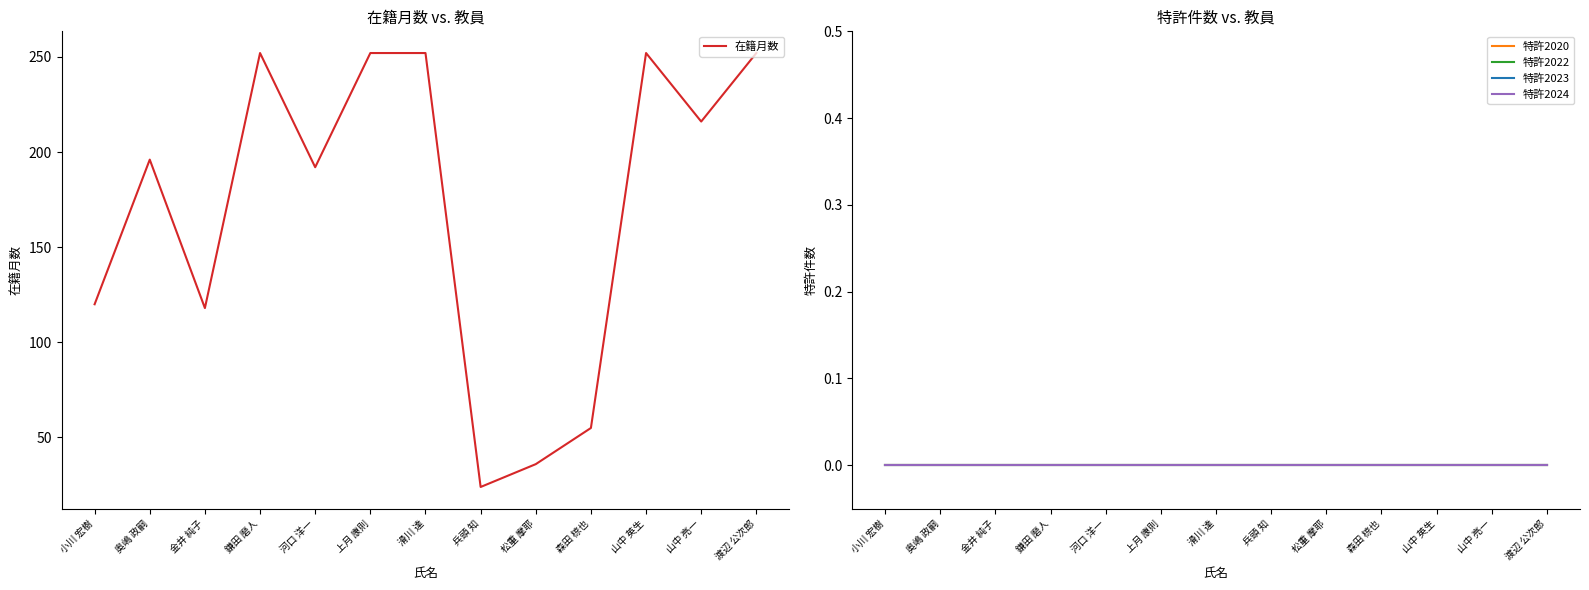

What is the highest value of the 在籍月数 series?

252